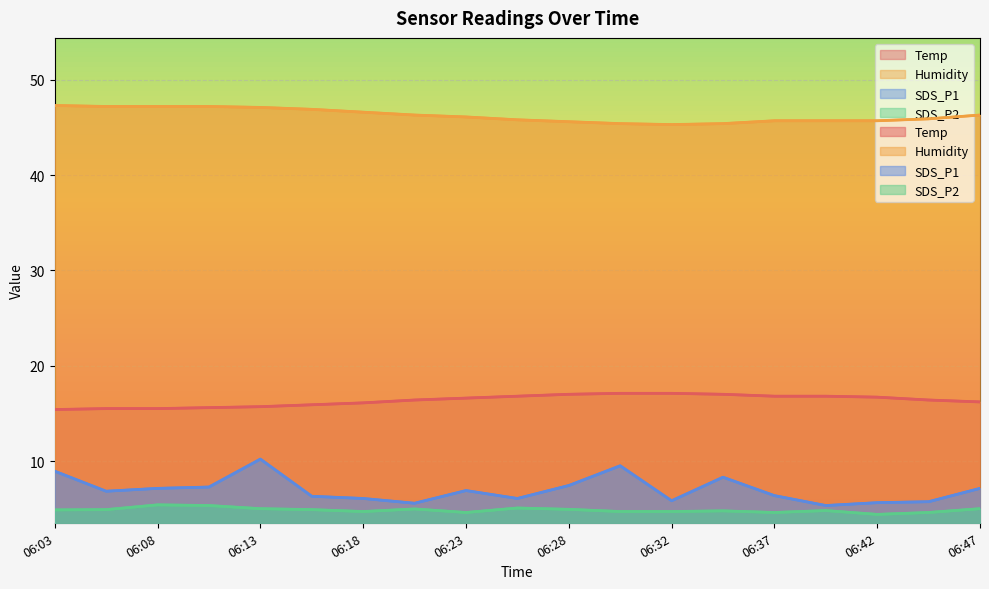

How many lines are shown in the chart?

4